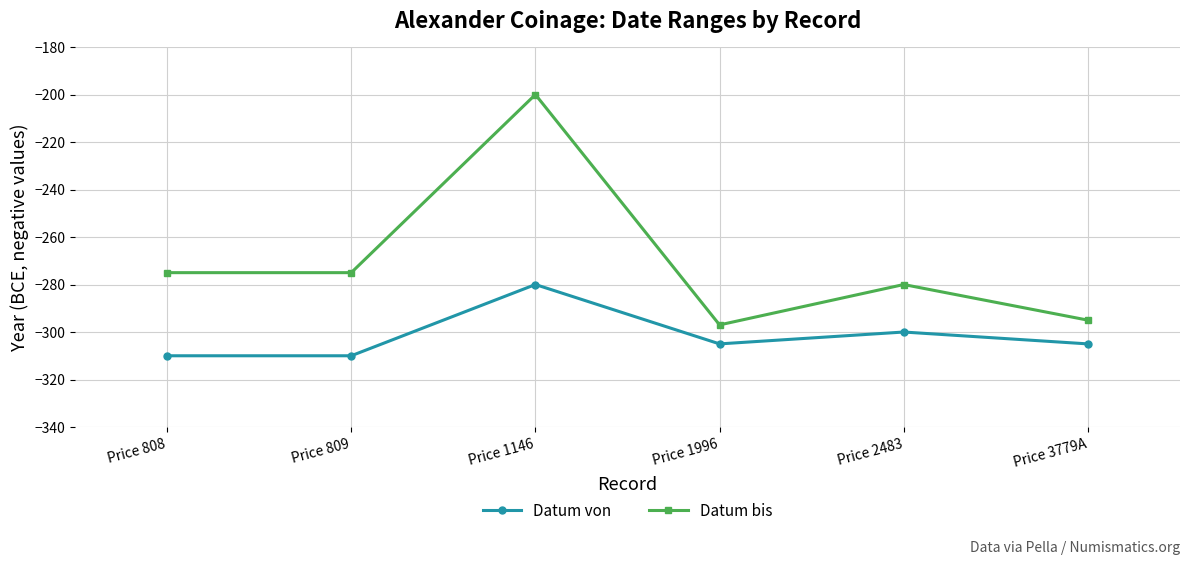

What is the sum of the Datum bis values at Price 1146 and Price 809?

-475